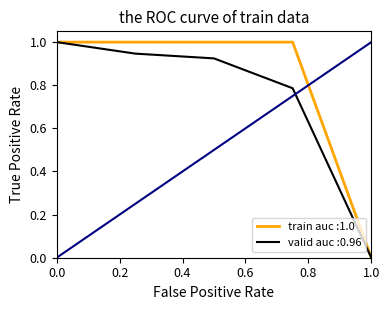

How many lines are shown in the chart?

2